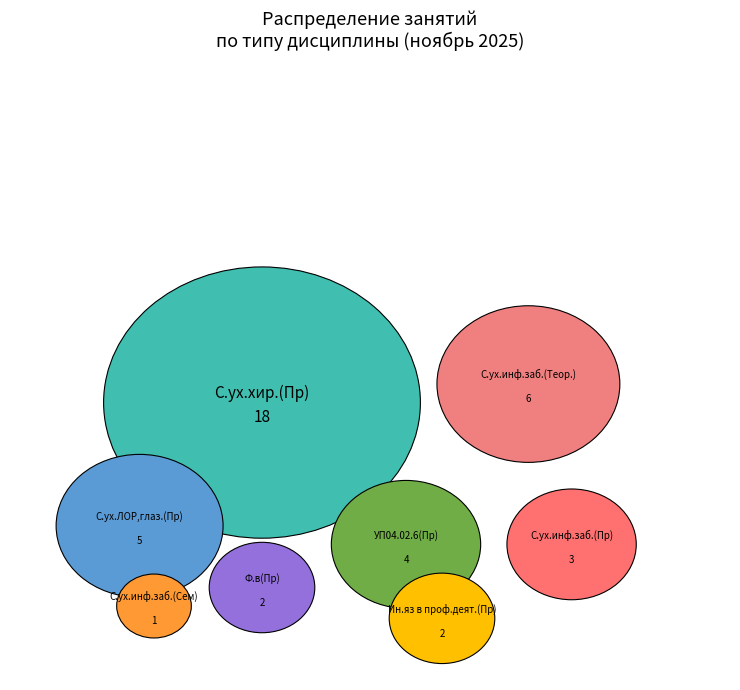

Is the sum of С.ух.ЛОР,глаз.(Пр) and Ф.в(Пр) greater than half?

No